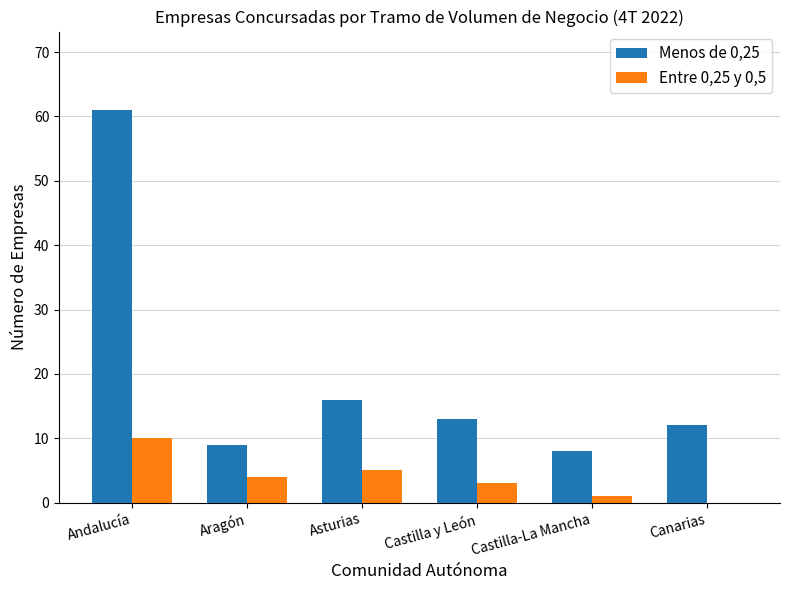

Which series has the largest total across all categories?

Menos de 0,25